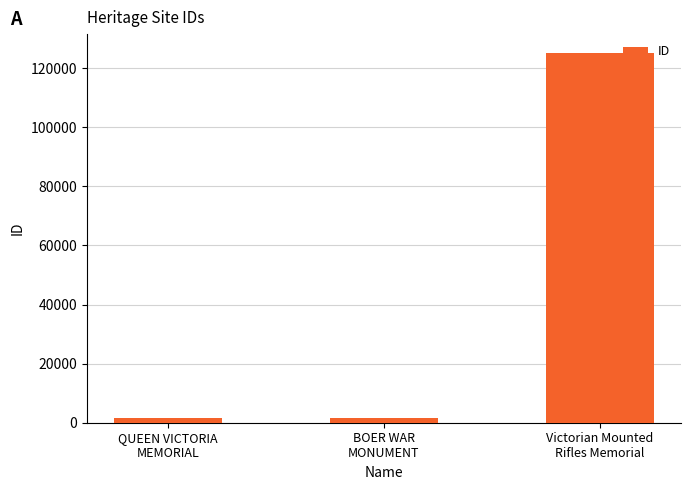

What is the value of the 3rd bar from the left?

125237